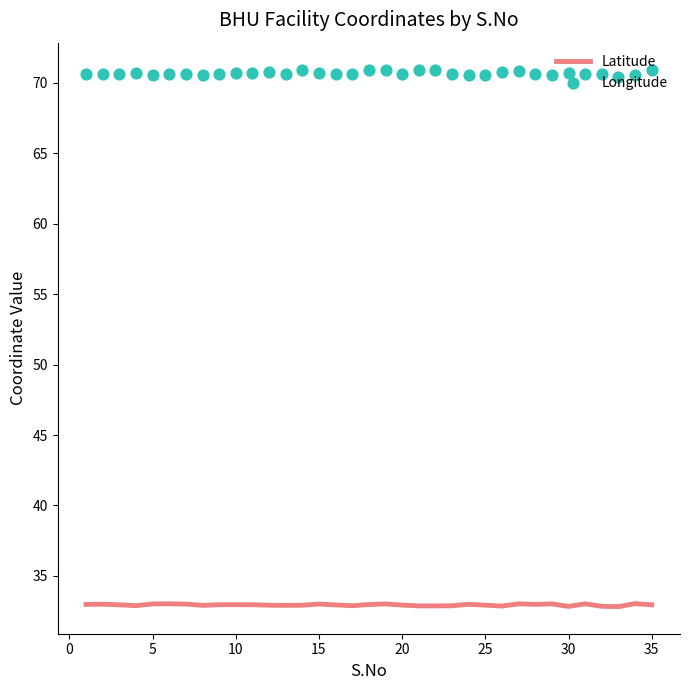

What are all the series names shown in the legend?

Latitude, Longitude